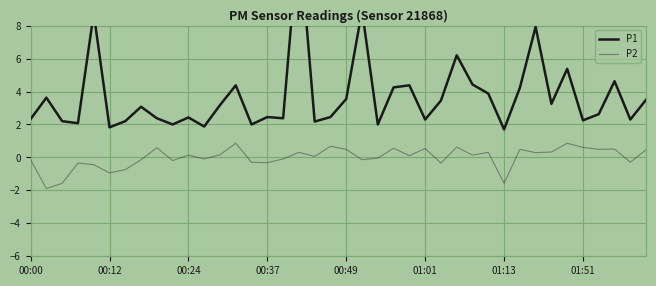

Is the value of P2 at 20 greater than the value of P1 at 18?

No